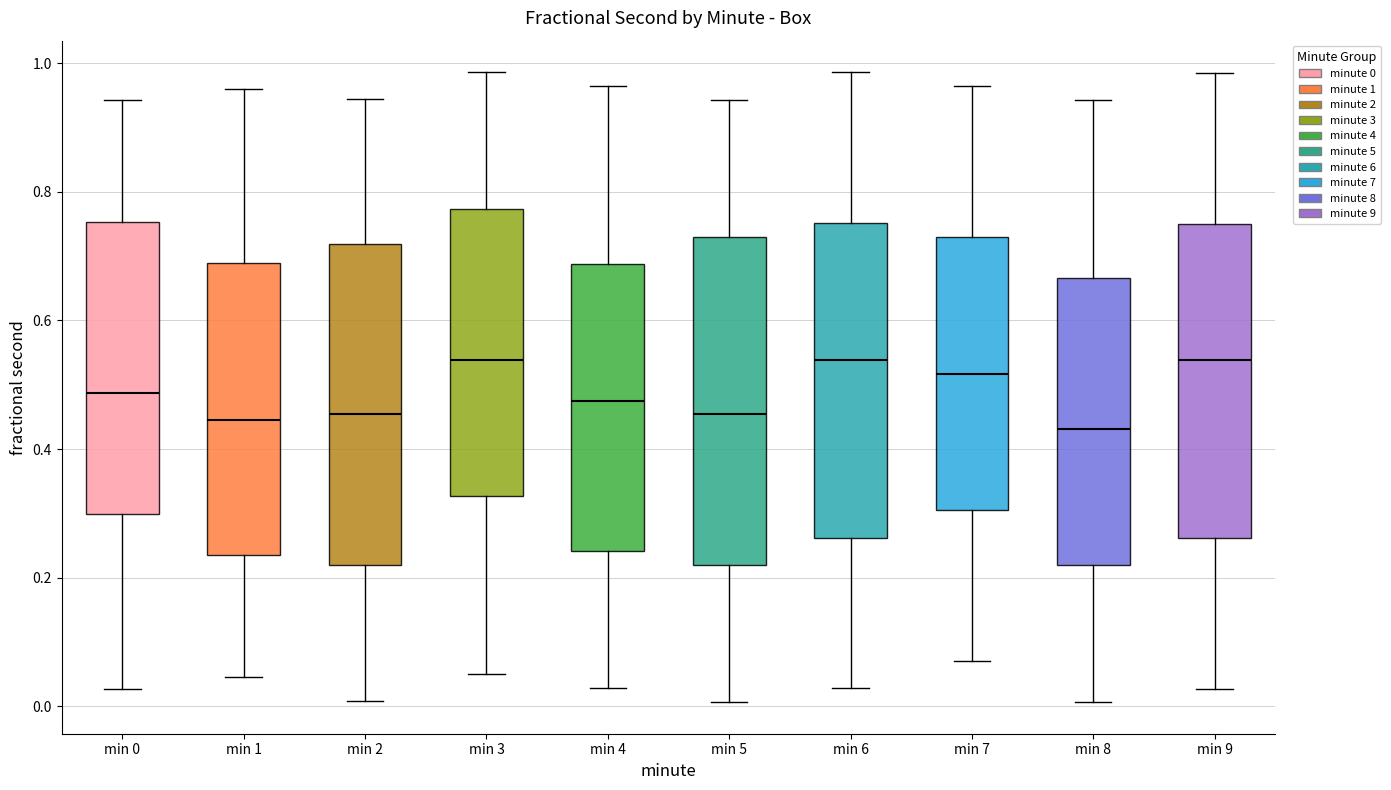

Reading left to right, read every box against the y-axis: the position of its median line, the range the box covers, and the ends of its whiskers. The values are not printed on the chart, so give them approximately, as read against the axis.

min 0: median 0.48, box 0.30 to 0.76, whiskers 0.02 to 0.94
min 1: median 0.44, box 0.24 to 0.68, whiskers 0.04 to 0.96
min 2: median 0.46, box 0.22 to 0.72, whiskers 0.00 to 0.94
min 3: median 0.54, box 0.32 to 0.78, whiskers 0.06 to 0.98
min 4: median 0.48, box 0.24 to 0.68, whiskers 0.02 to 0.96
min 5: median 0.46, box 0.22 to 0.74, whiskers 0.00 to 0.94
min 6: median 0.54, box 0.26 to 0.76, whiskers 0.02 to 0.98
min 7: median 0.52, box 0.30 to 0.72, whiskers 0.08 to 0.96
min 8: median 0.44, box 0.22 to 0.66, whiskers 0.00 to 0.94
min 9: median 0.54, box 0.26 to 0.76, whiskers 0.02 to 0.98